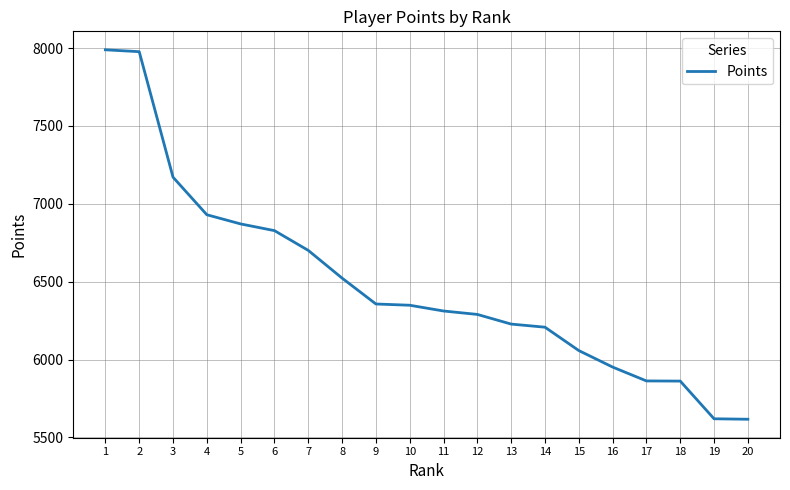

The value at 11 is 3183. True or false?

False